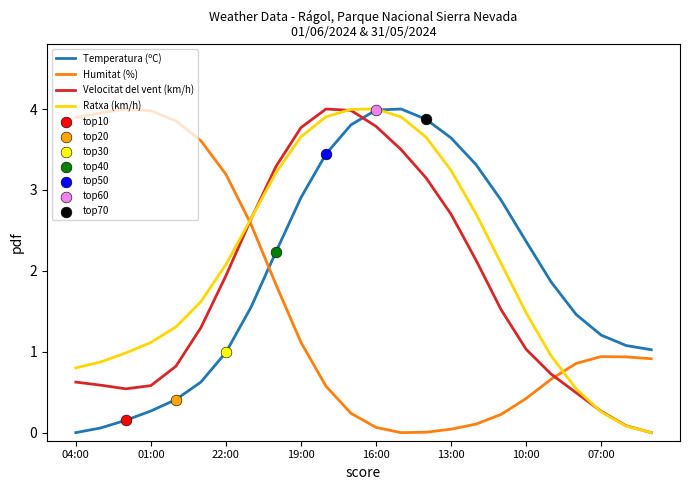

Rank the series by their average value, from lowest to highest.

Humitat (%), Velocitat del vent (km/h), Temperatura (ºC), Ratxa (km/h)